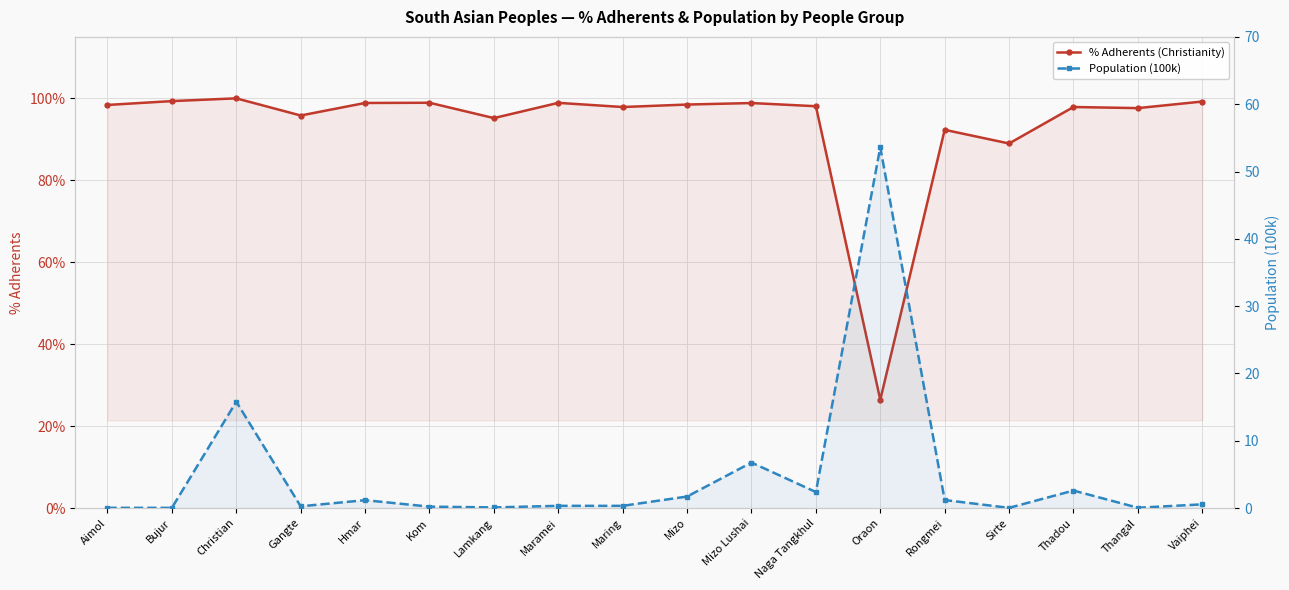

What is the difference between the maximum and minimum values in the Population (100k) series?

53.6